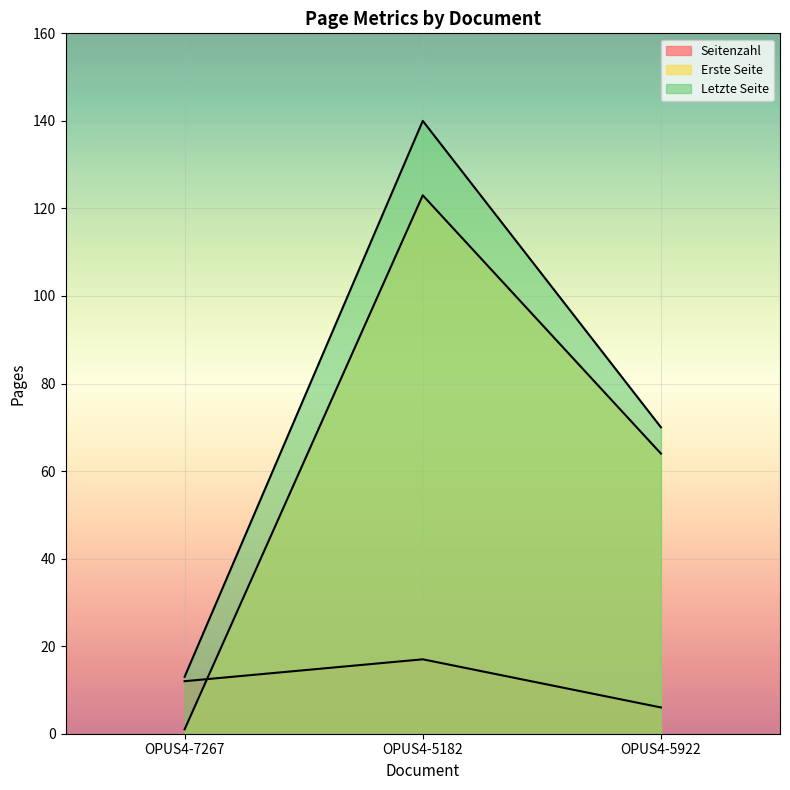

What is the spread (max minus min) of values at OPUS4-7267?

12